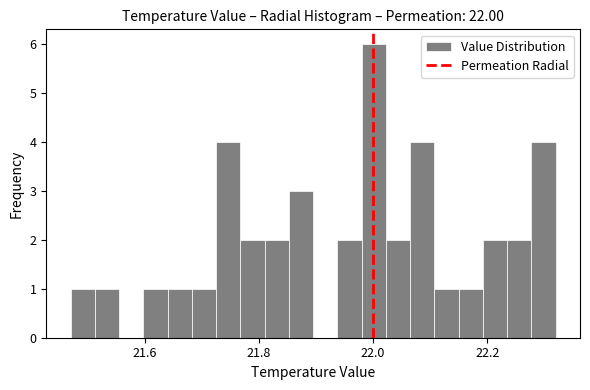

Read against the x-axis, roughly where is the centre of the tallest bar?

22.00